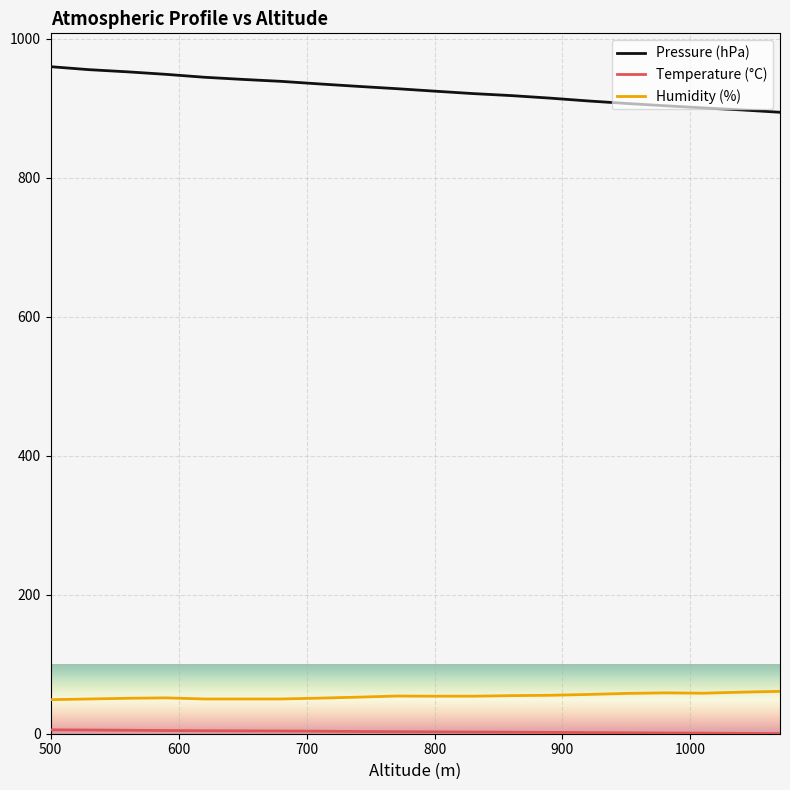

What is the difference between the maximum and minimum values in the Pressure (hPa) series?

65.6